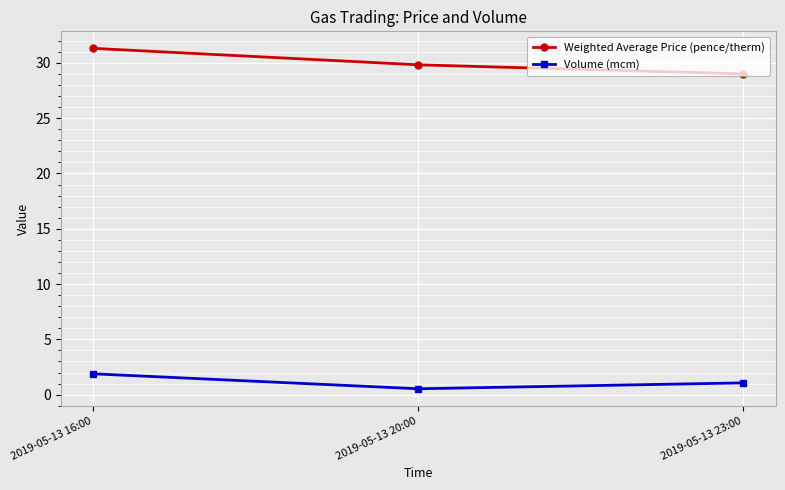

Rank the series by their average value, from lowest to highest.

Volume (mcm), Weighted Average Price (pence/therm)